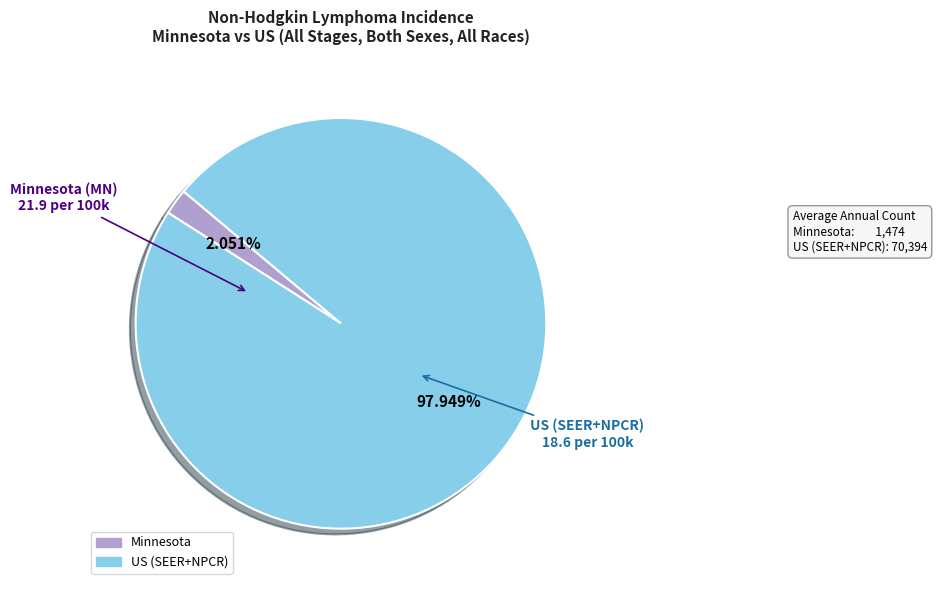

To the nearest percent, what is the average slice percentage?

50%